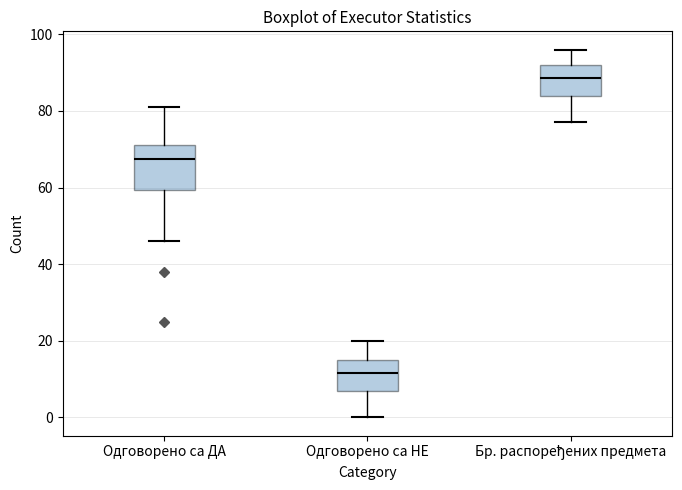

Reading left to right, read every box against the y-axis: the position of its median line, the range the box covers, and the ends of its whiskers. The values are not printed on the chart, so give them approximately, as read against the axis.

Одговорено са ДА: median 68, box 60 to 72, whiskers 46 to 82
Одговорено са НЕ: median 12, box 8 to 16, whiskers 0 to 20
Бр. распоређених предмета: median 88, box 84 to 92, whiskers 78 to 96